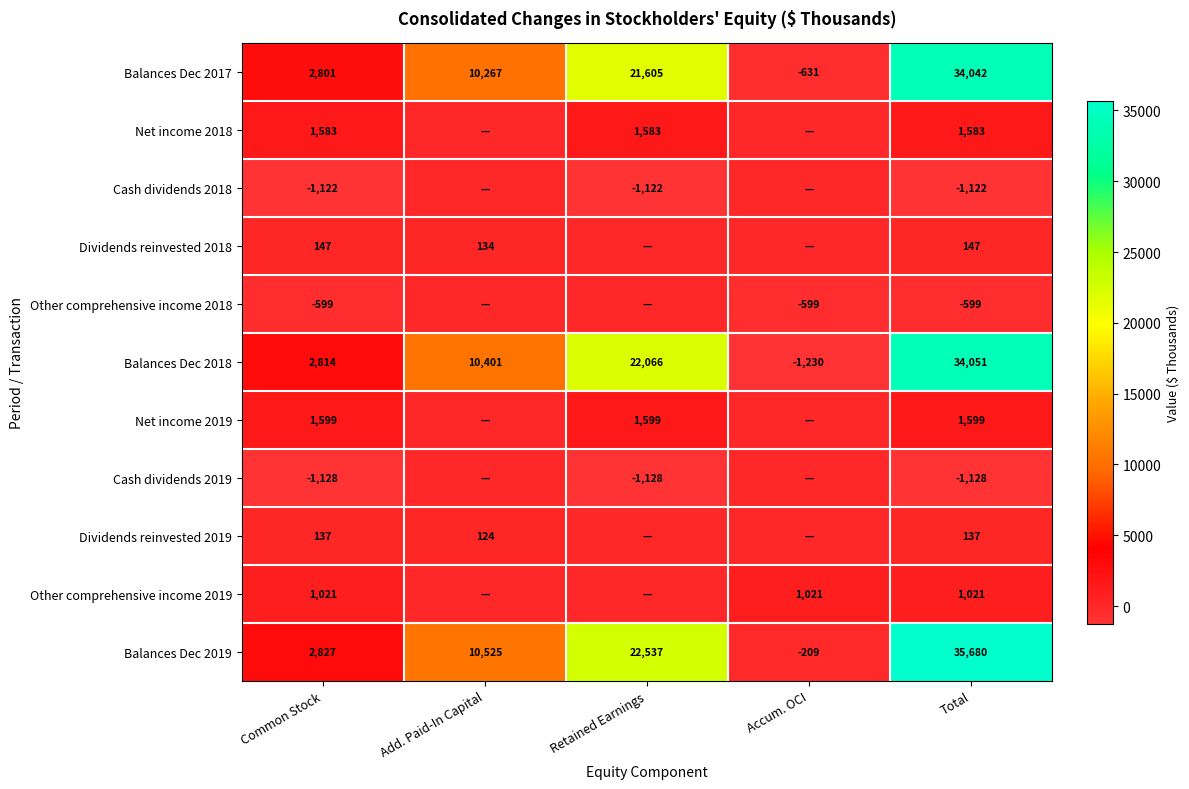

What is the spread (max minus min) of values at Common Stock?

3955